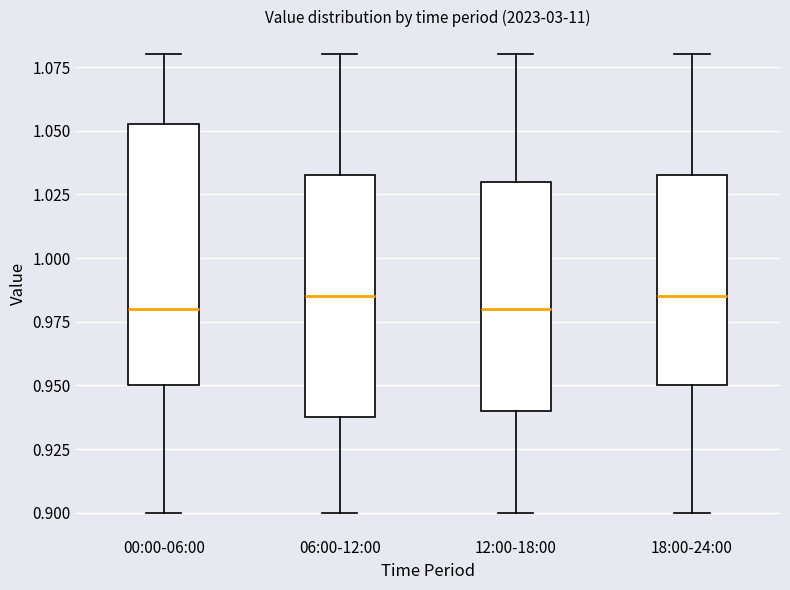

Reading left to right, read every box against the y-axis: the position of its median line, the range the box covers, and the ends of its whiskers. The values are not printed on the chart, so give them approximately, as read against the axis.

00:00-06:00: median 0.980, box 0.950 to 1.055, whiskers 0.900 to 1.080
06:00-12:00: median 0.985, box 0.940 to 1.035, whiskers 0.900 to 1.080
12:00-18:00: median 0.980, box 0.940 to 1.030, whiskers 0.900 to 1.080
18:00-24:00: median 0.985, box 0.950 to 1.035, whiskers 0.900 to 1.080